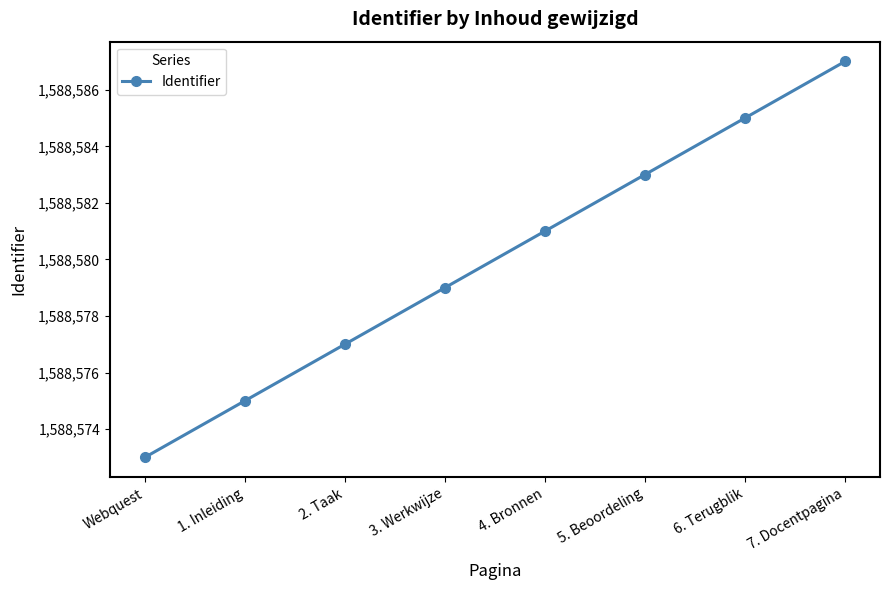

What is the change in value from 6. Terugblik to 7. Docentpagina?

+2